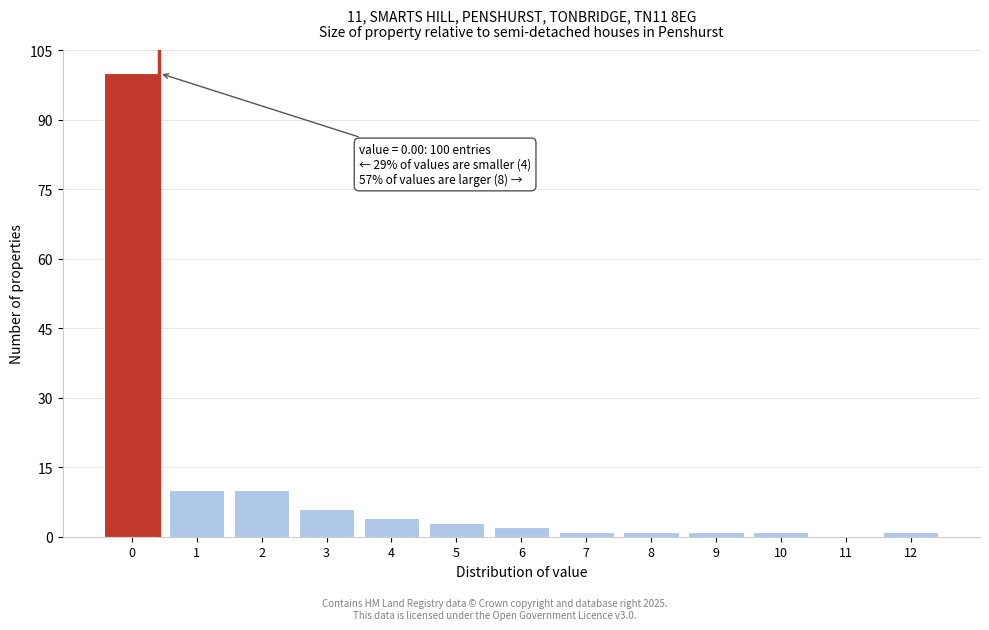

Reading left to right, extract all data points from this chart.

0=100	1=10	2=10	3=6	4=4	5=3	6=2	7=1	8=1	9=1	10=1	11=0	12=1